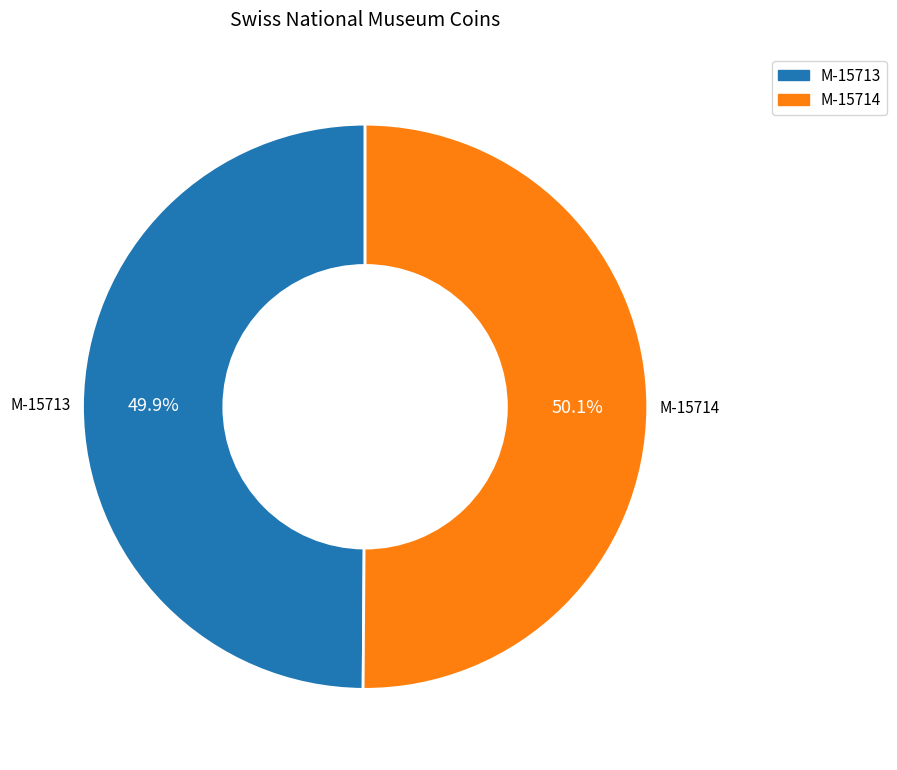

Do M-15714 and M-15713 together represent more than half of the pie?

Yes